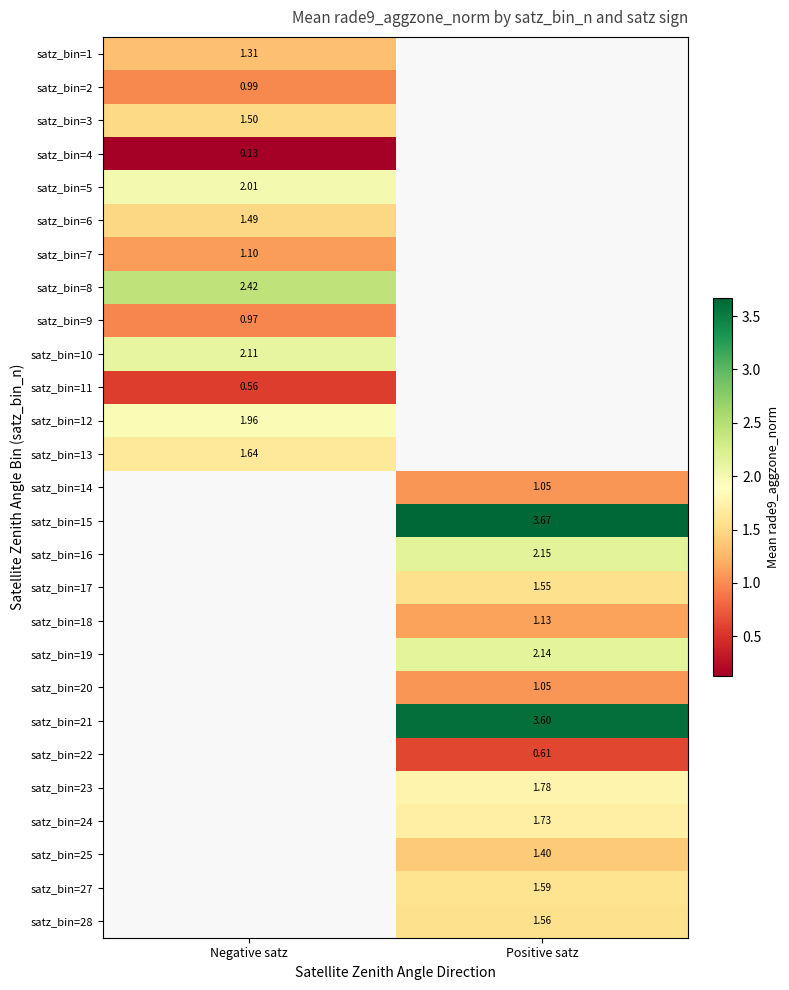

At which category does the chart reach its peak across all series?

Positive satz